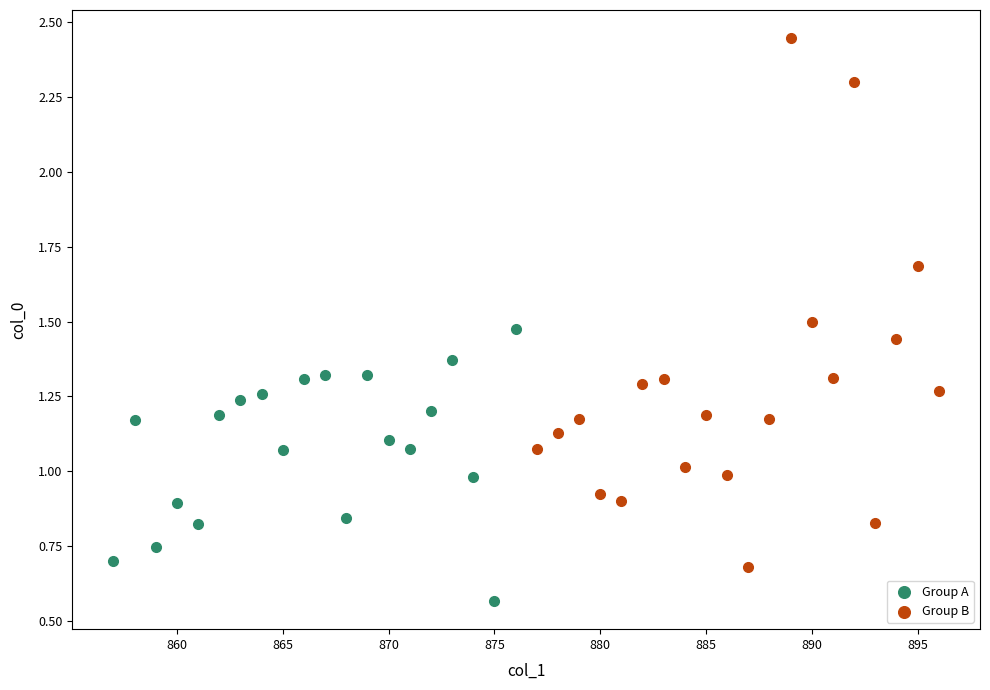

Which series has the largest Y range (max minus min)?

Group B